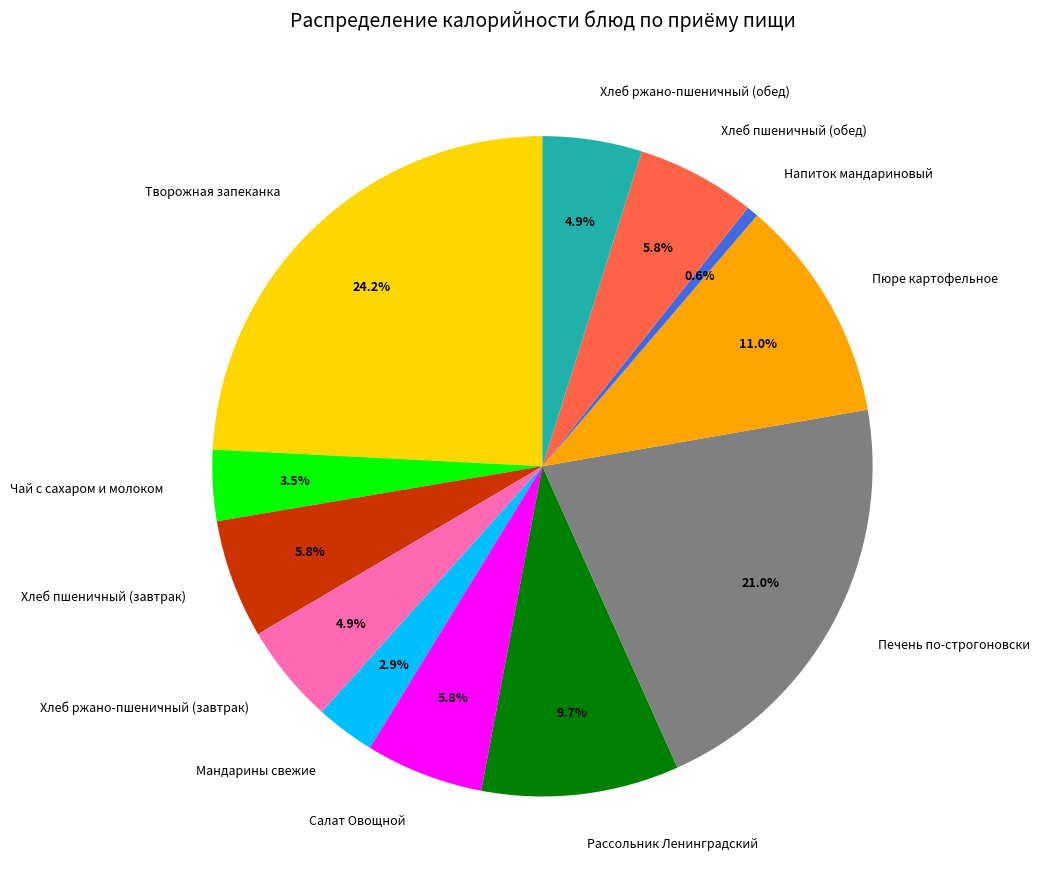

How many segments does this pie chart have?

12